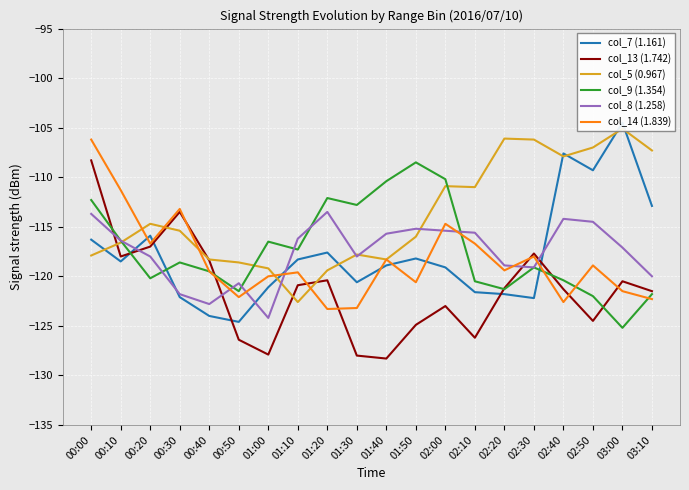

In col_8 (1.258), how many points are lower than both neighbors (excluding endpoints)?

4